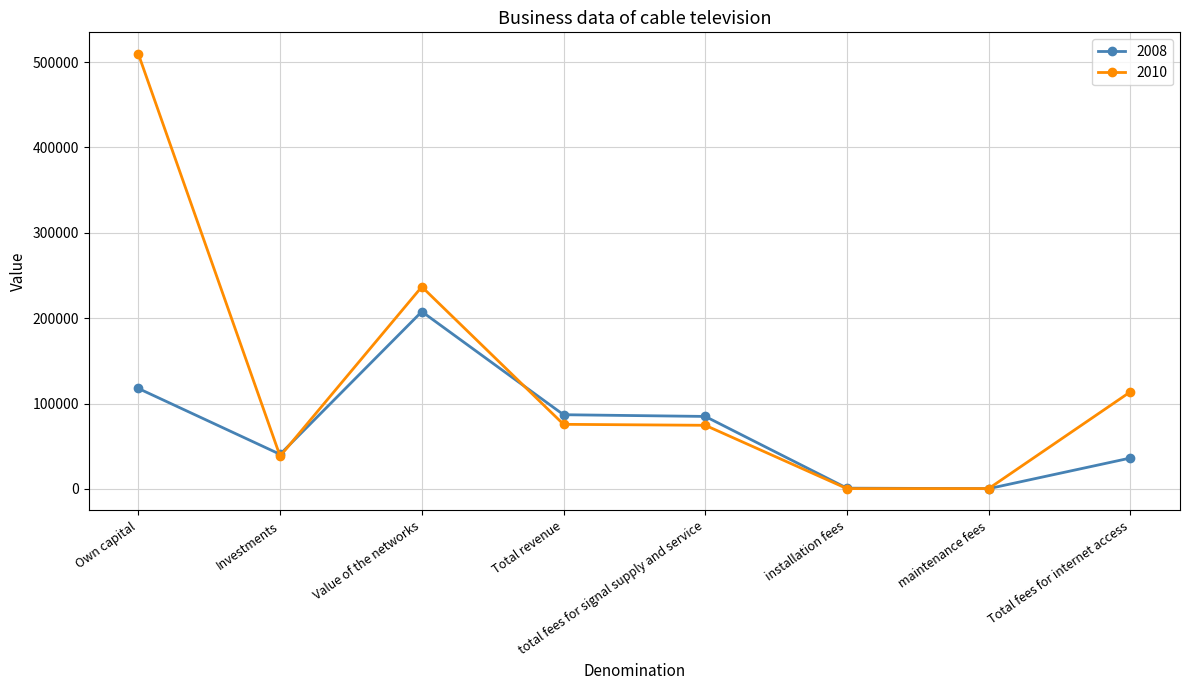

Which series has the largest total across all categories?

2010